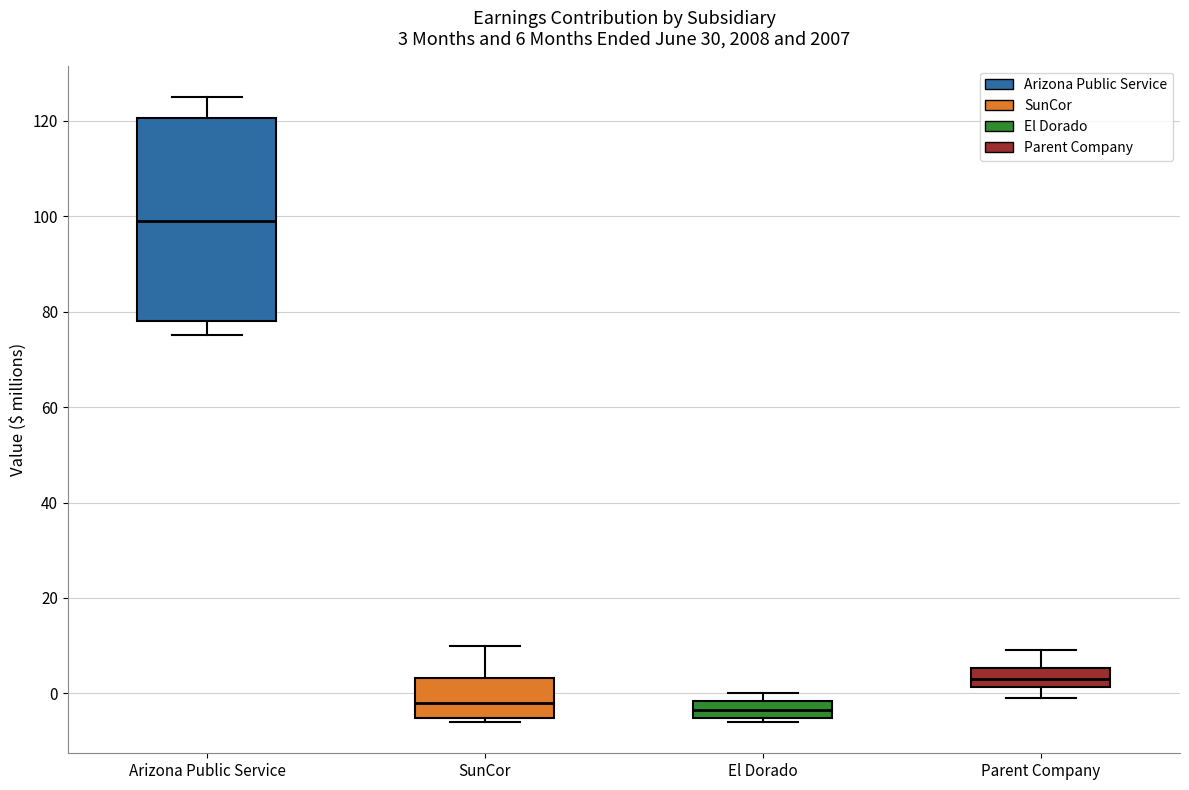

Comparing the boxes themselves (not the whiskers), which one is the tallest?

Arizona Public Service